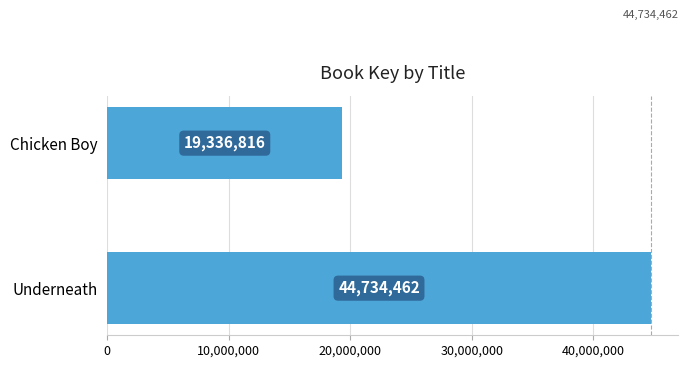

Approximately how many times larger is the value at Underneath compared to Chicken Boy?

2.3